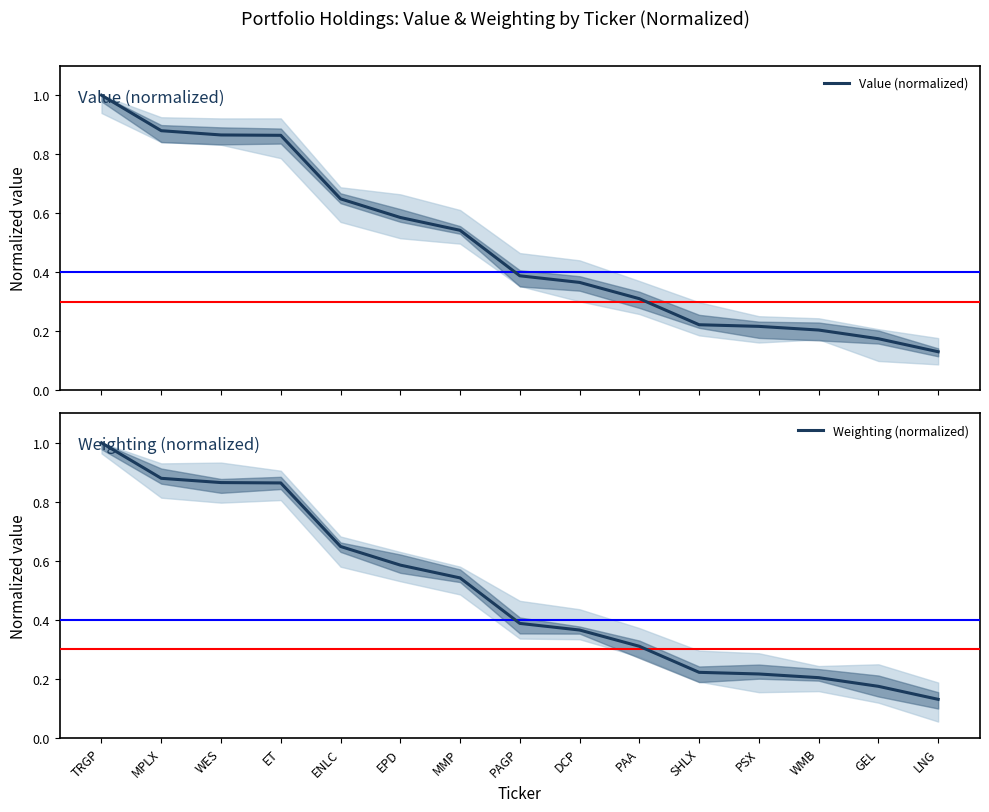

Count the Weighting (normalized) values in the range 0 to 1.

15